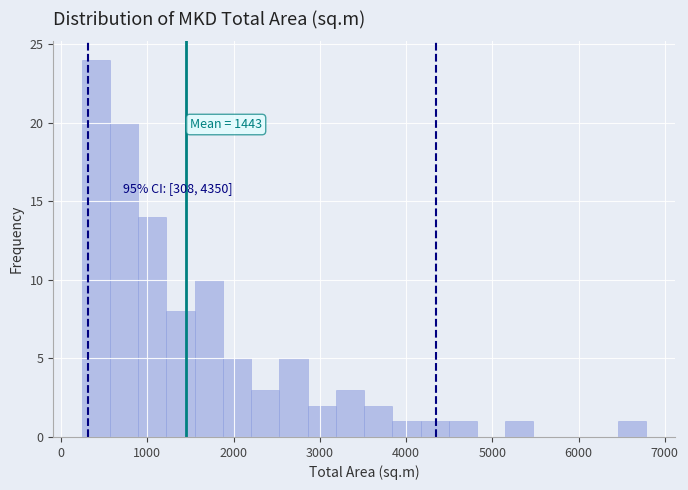

Around what value on the x-axis is the tallest bar? Give the approximate position of its centre, as read against the axis.

400